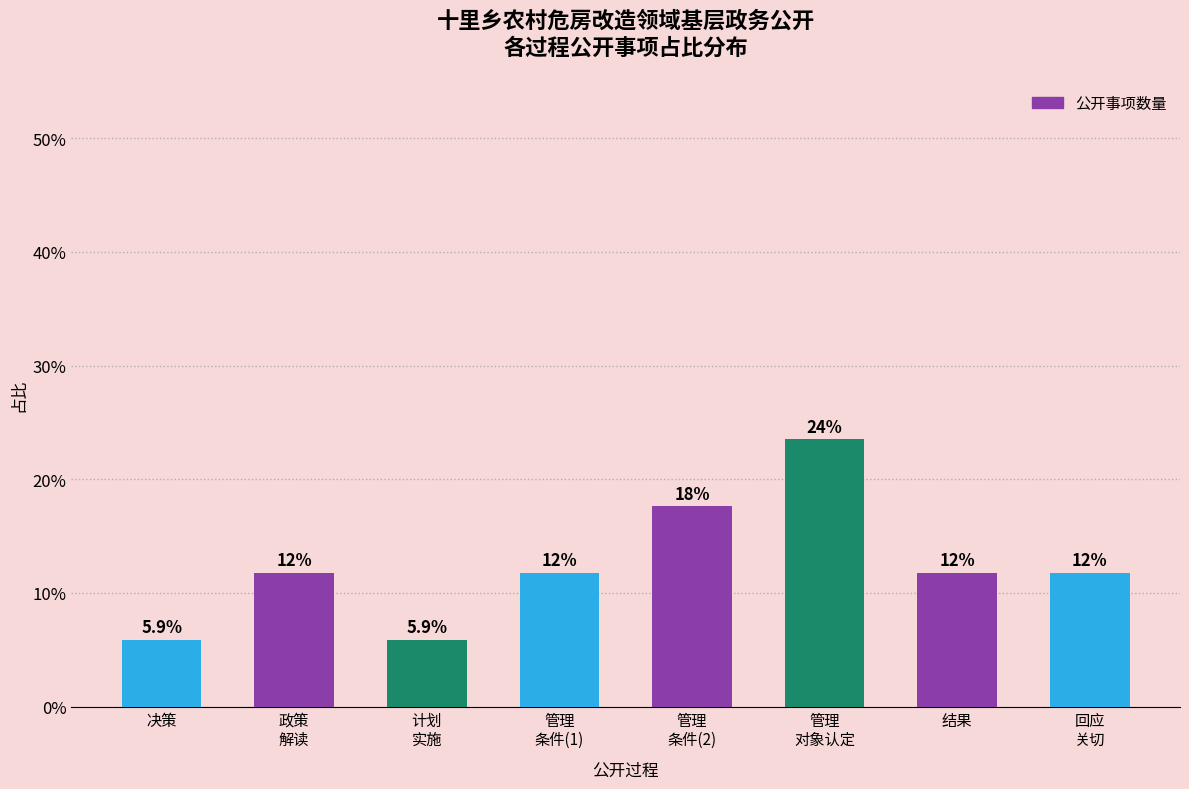

How many bars are there in total?

8